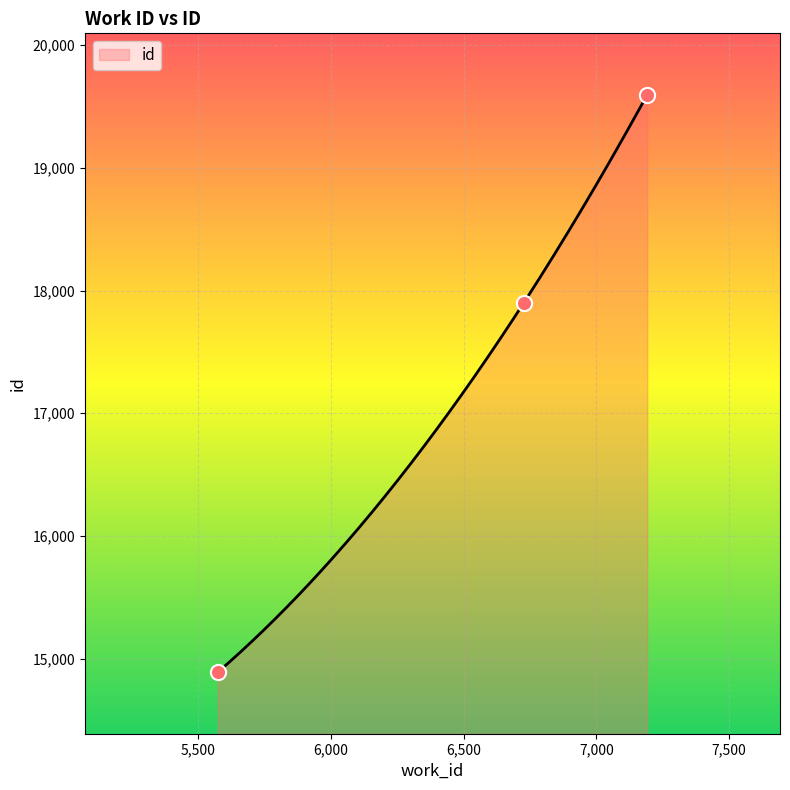

What is the change in value from 5574 to 6727?

+3011